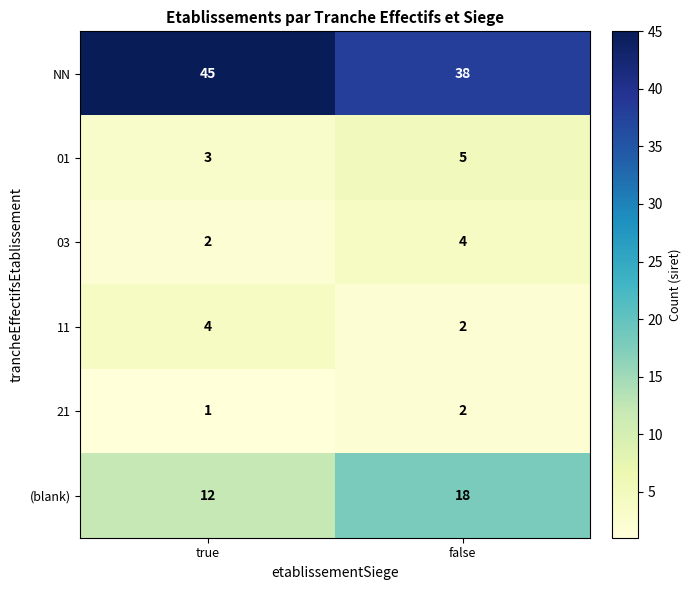

Reading left to right, extract all data points from this chart.

NN: 45	38
01: 3	5
03: 2	4
11: 4	2
21: 1	2
(blank): 12	18